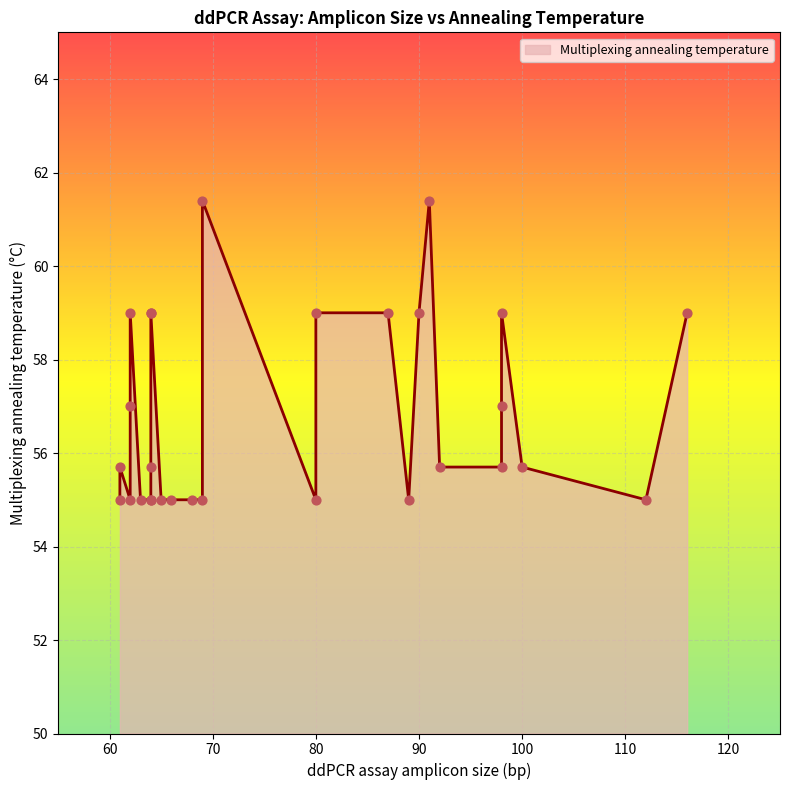

What is the ratio of the value at 22 to the value at 19?

1.0